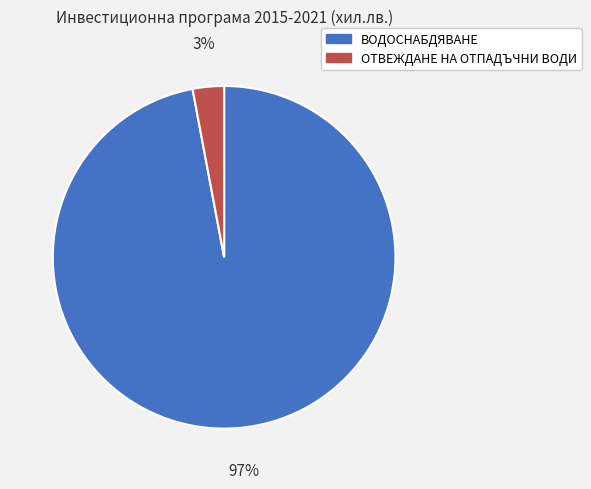

Which has a higher value, ВОДОСНАБДЯВАНЕ or ОТВЕЖДАНЕ НА ОТПАДЪЧНИ ВОДИ?

ВОДОСНАБДЯВАНЕ